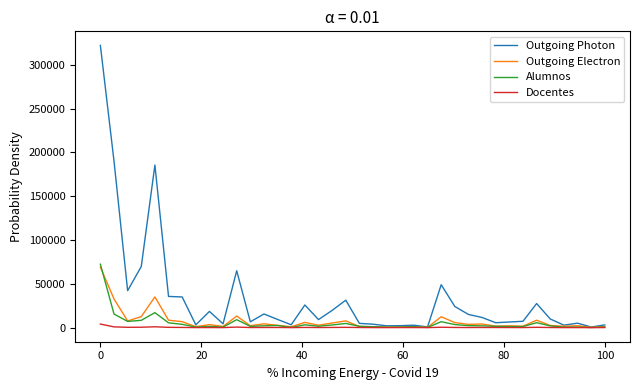

Rank the series by their maximum value, from highest to lowest.

Outgoing Photon, Alumnos, Outgoing Electron, Docentes